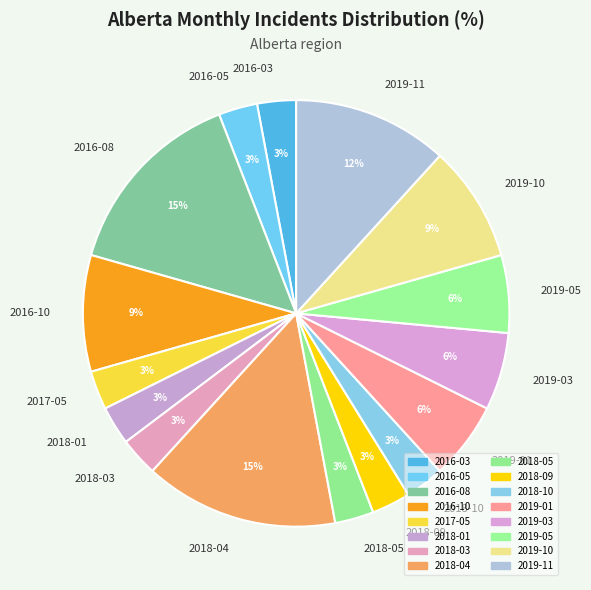

True or false: 2016-03 accounts for 13% of the total.

False